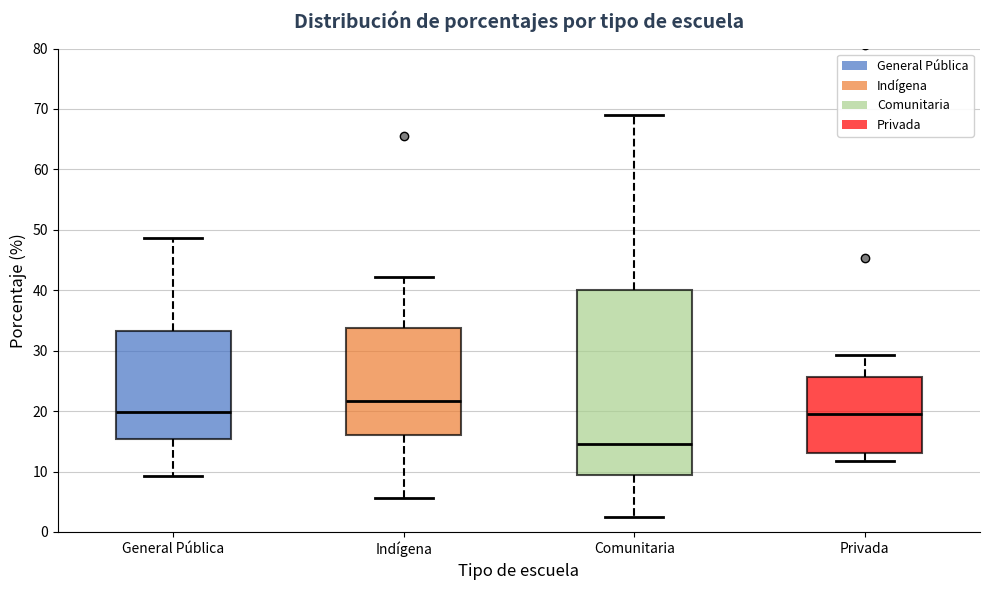

Reading left to right, read every box against the y-axis: the position of its median line, the range the box covers, and the ends of its whiskers. The values are not printed on the chart, so give them approximately, as read against the axis.

General Pública: median 20, box 15 to 33, whiskers 9 to 49
Indígena: median 22, box 16 to 34, whiskers 6 to 42
Comunitaria: median 15, box 10 to 40, whiskers 2 to 69
Privada: median 20, box 13 to 26, whiskers 12 to 29